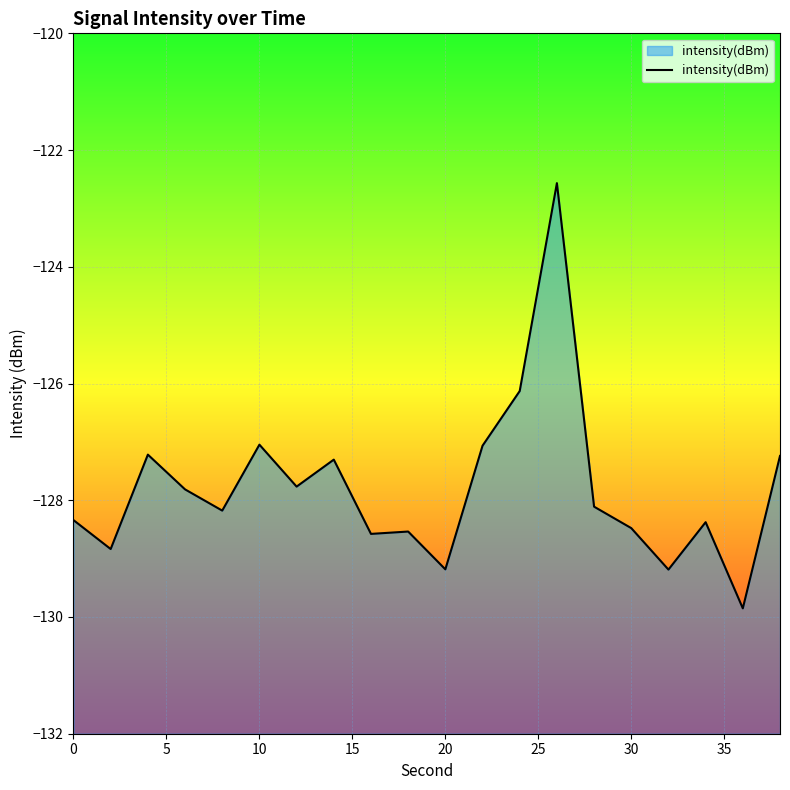

What is the greatest value displayed?

-122.6